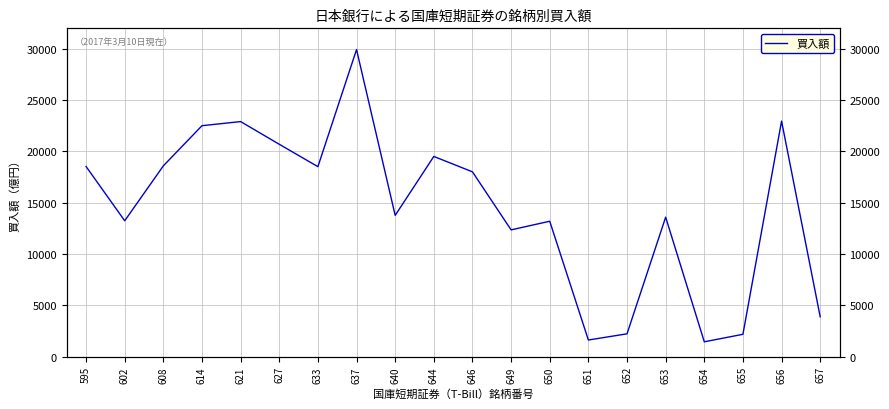

What is the smallest value displayed?

1433